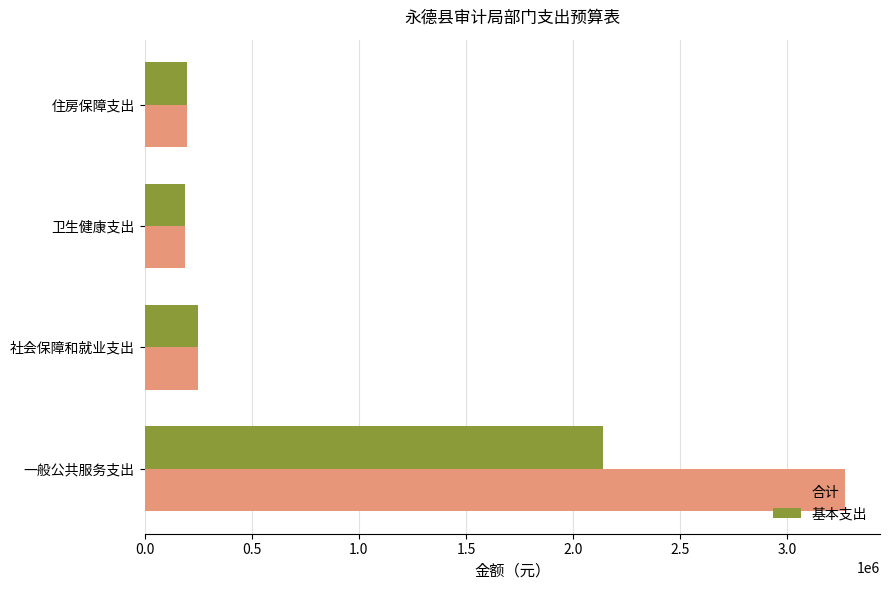

How many data points in 合计 are less than 248399?

2